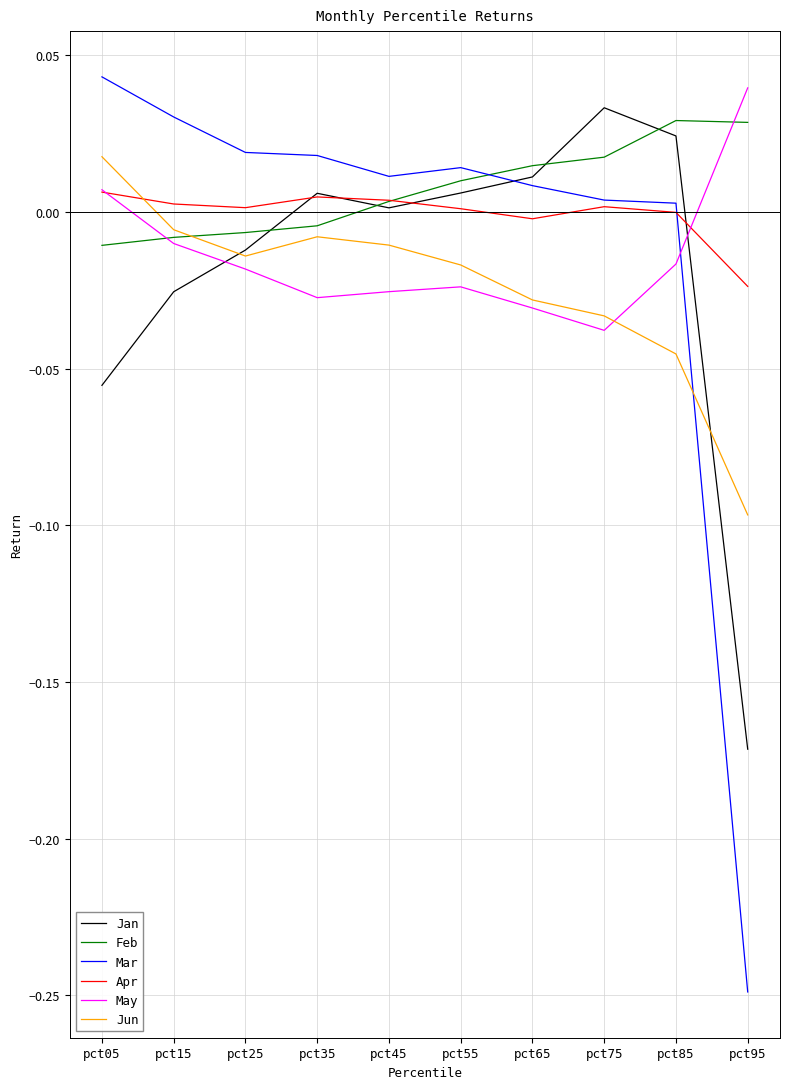

At which label does Mar reach its minimum?

pct95